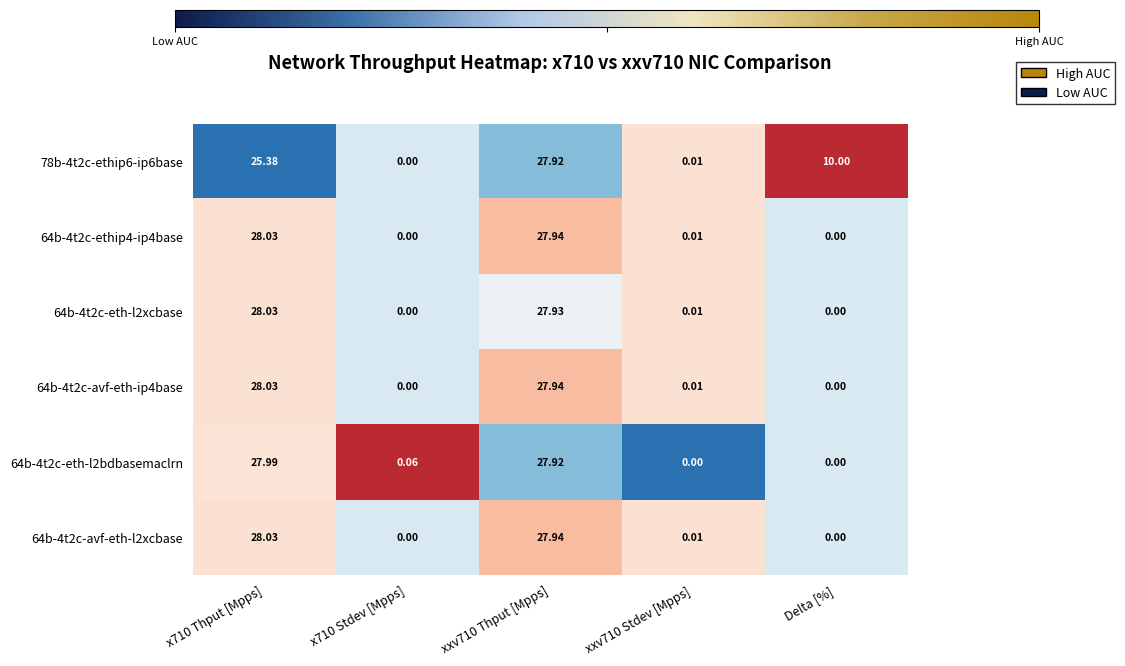

What is the greatest value displayed?

28.0